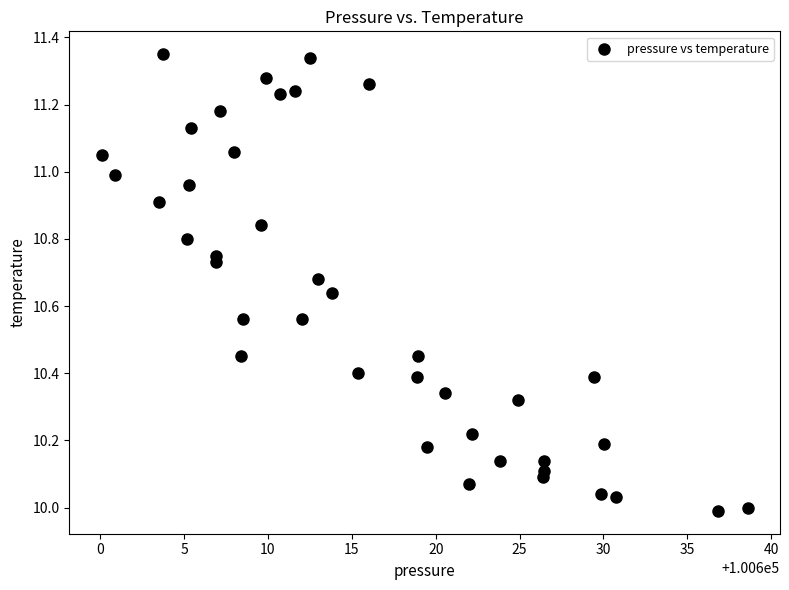

What is the range of X values (max minus min)?

38.5